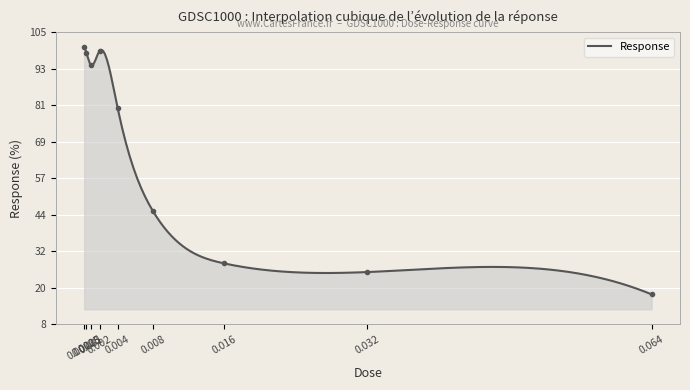

What is the change in value from 0.00025 to 0.002?

-1.2